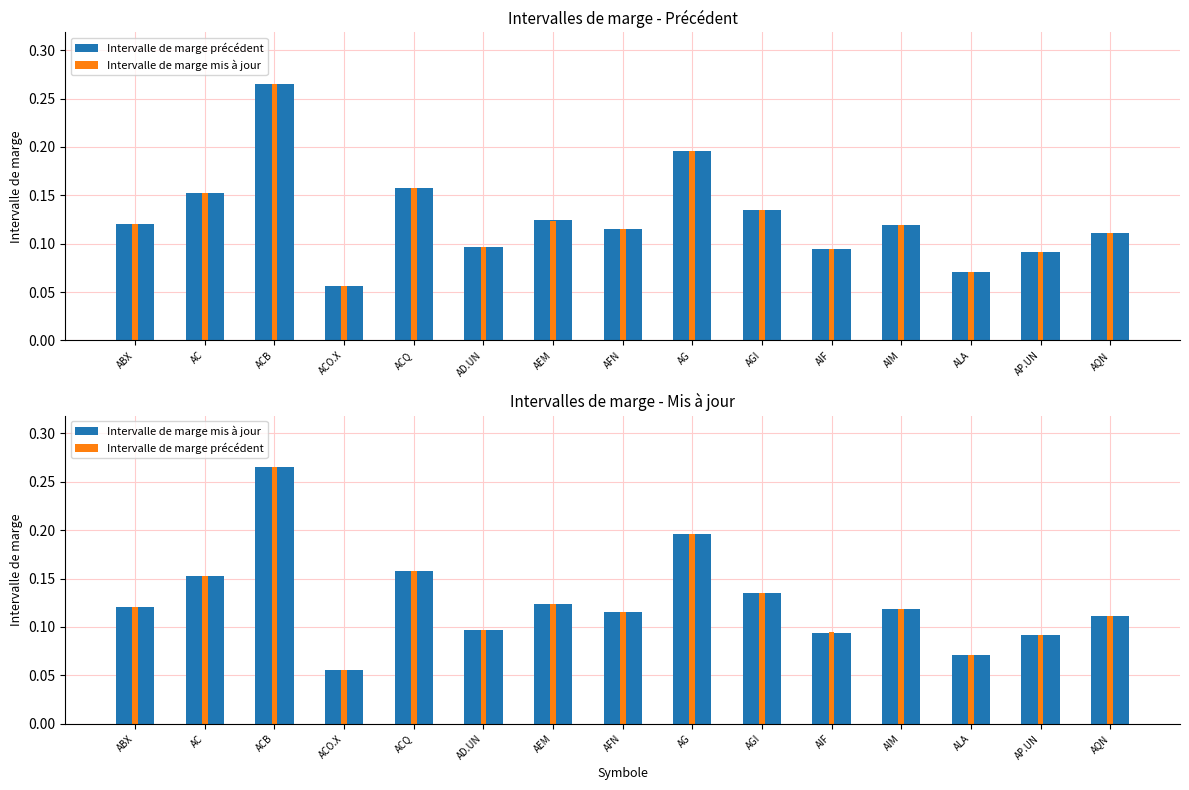

What are all the series names shown in the legend?

Intervalle de marge précédent, Intervalle de marge mis à jour